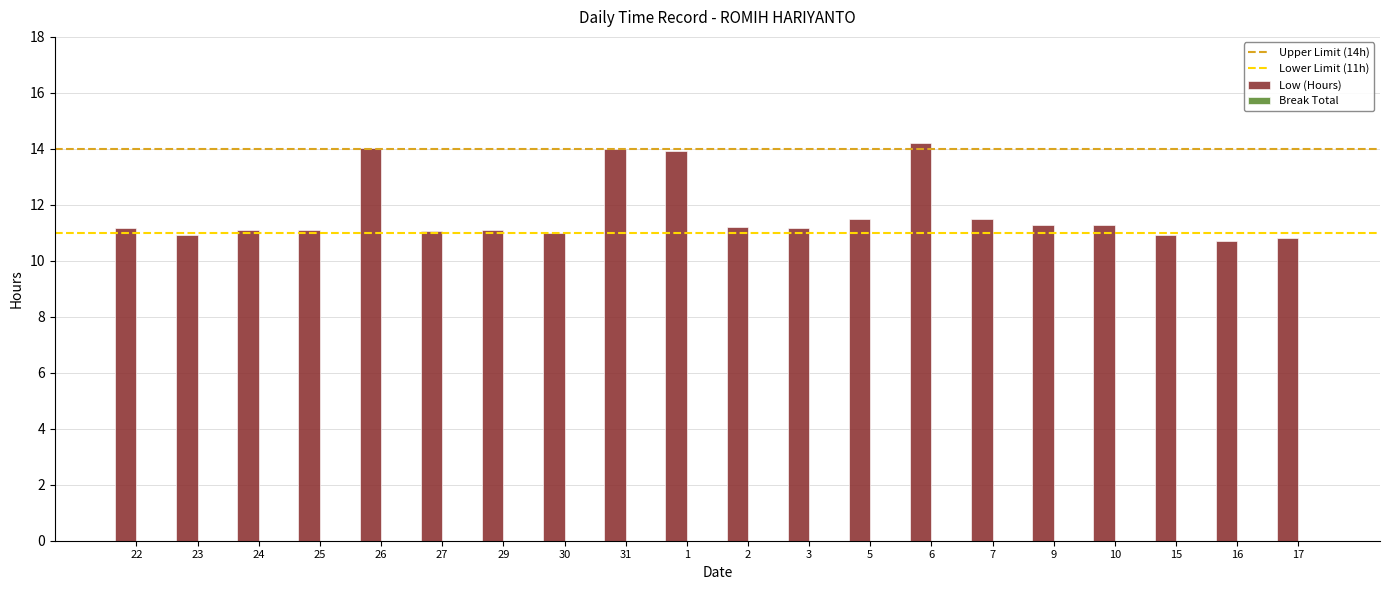

What is the sum of all values?

234.1